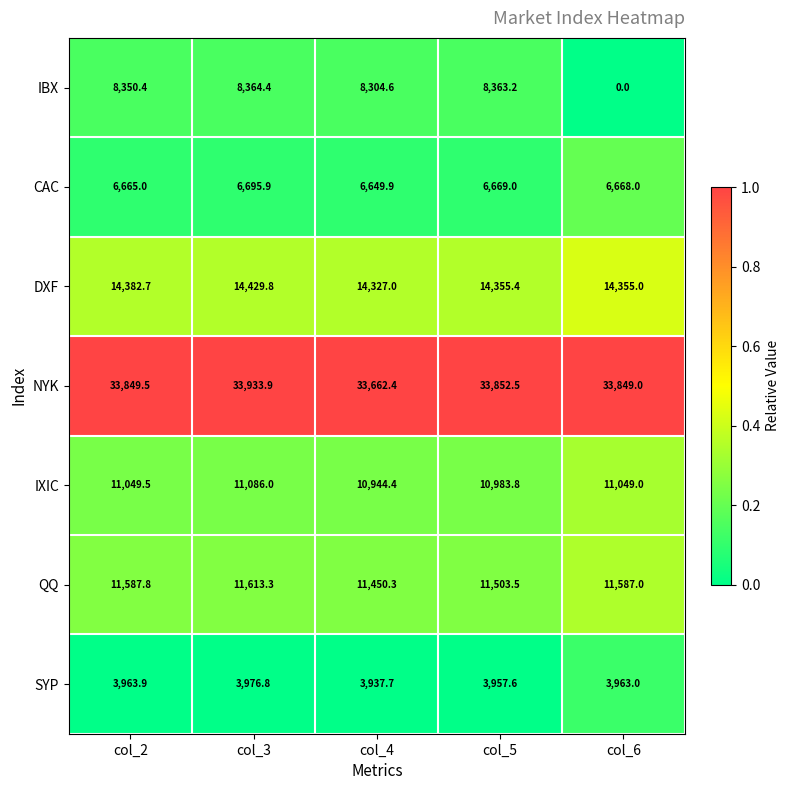

How many categories are shown in the chart?

5